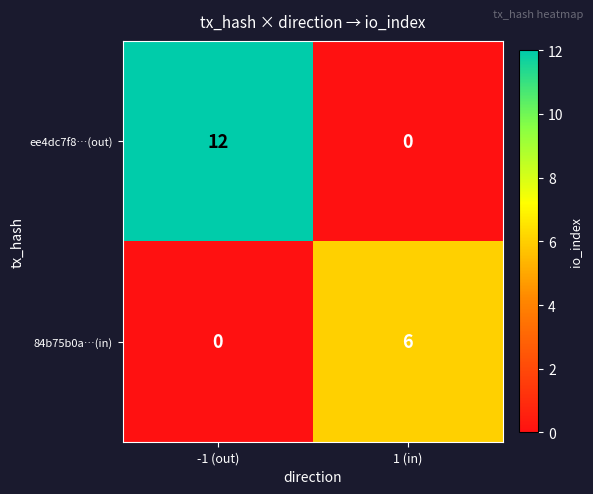

What is the sum of the ee4dc7f8…(out) values at -1 (out) and 1 (in)?

12